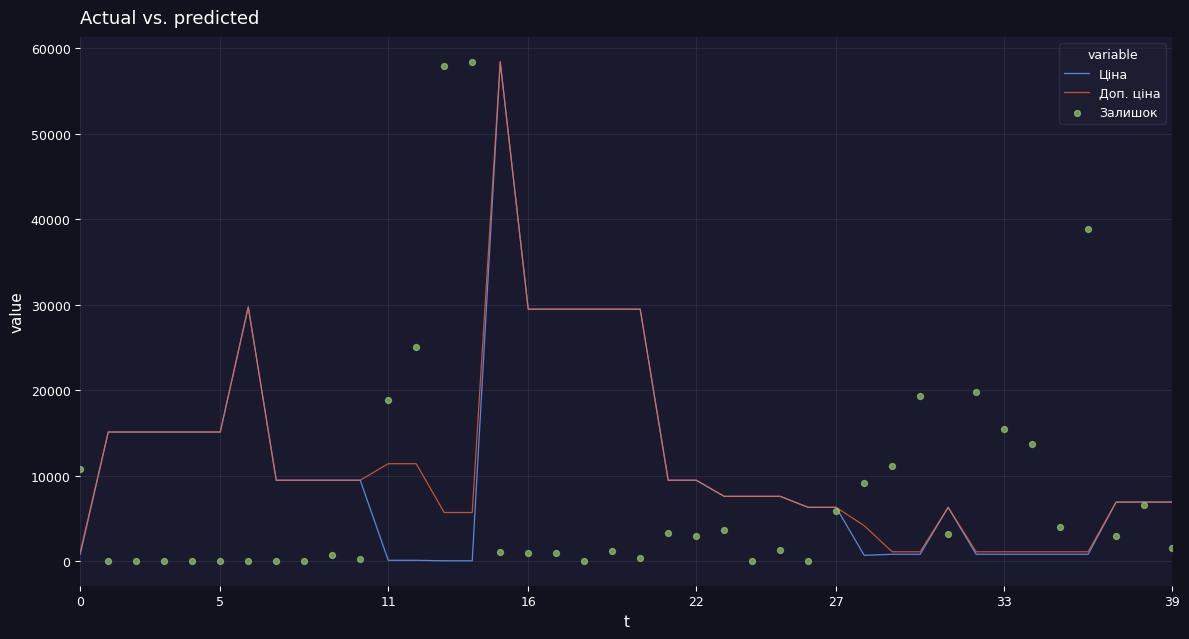

What is the total value across all series at 28?

14069.5